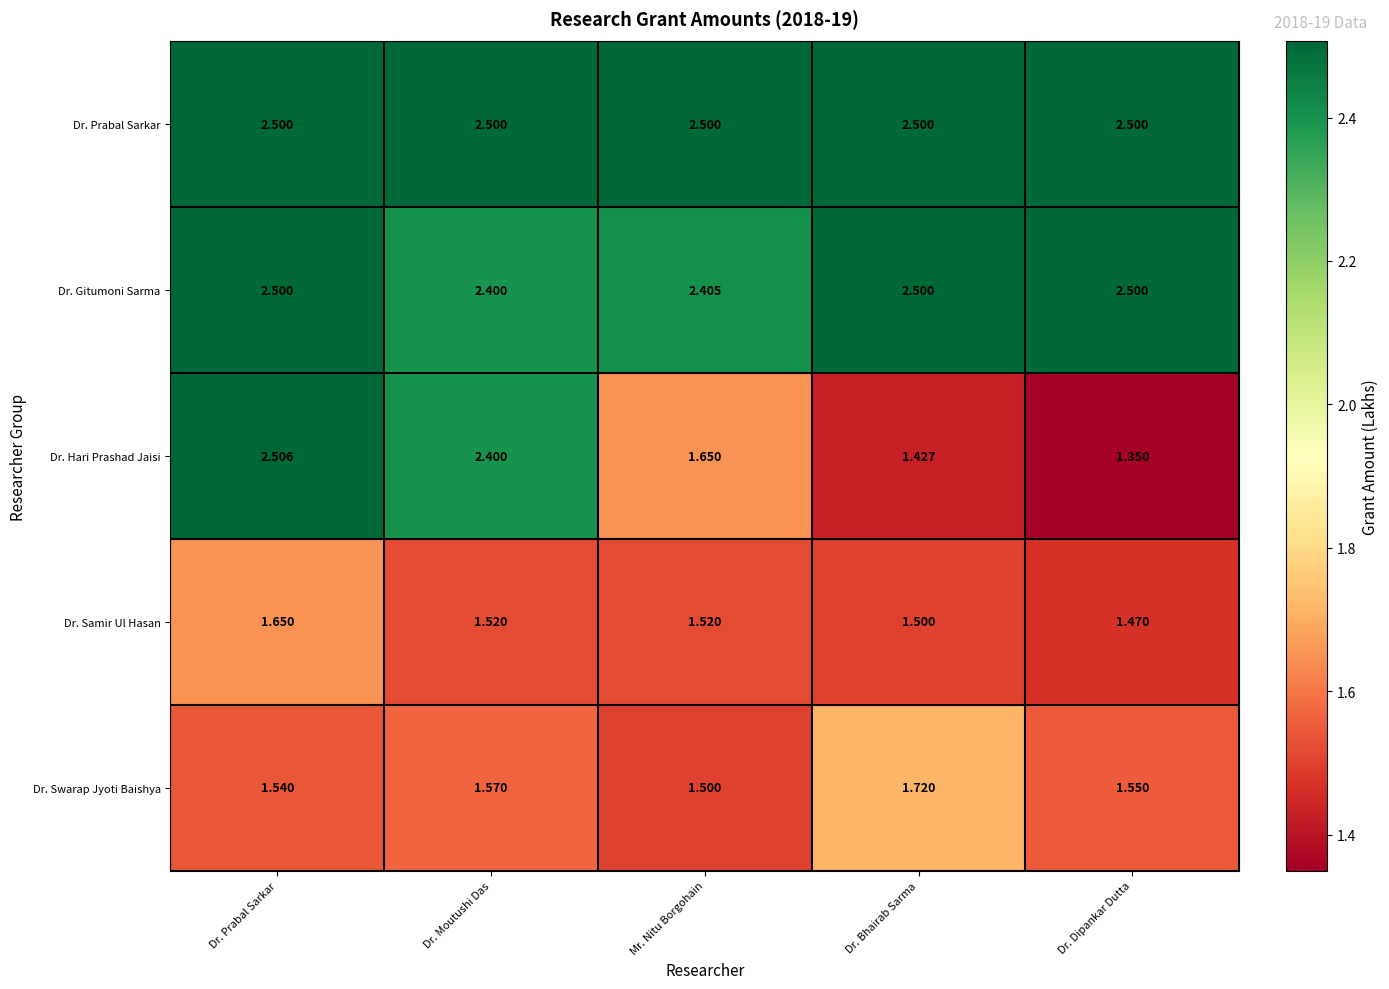

Which series has the largest range (max minus min)?

Dr. Hari Prashad Jaisi